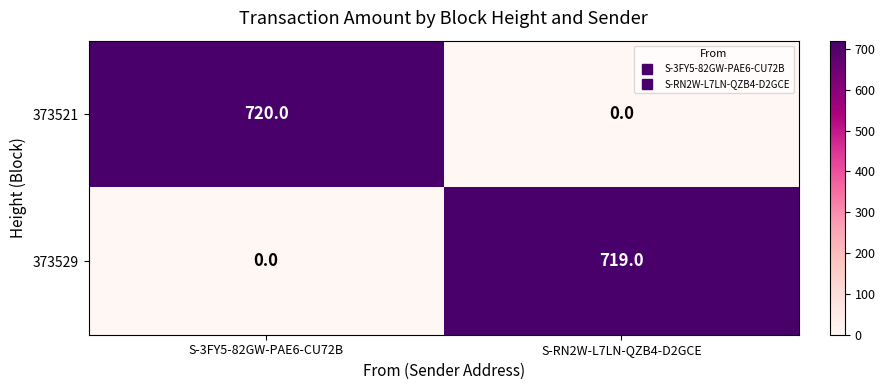

What is the highest value of the 373521 series?

720